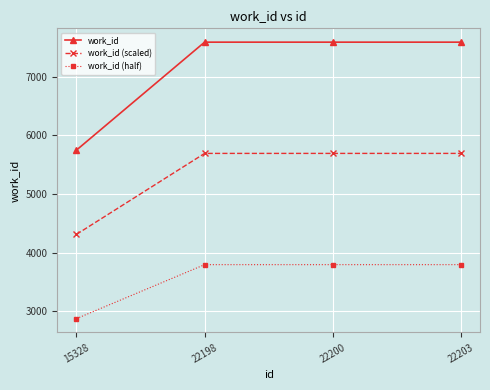

What is the value of the work_id (half) point at the 2nd from the left?

3795.5